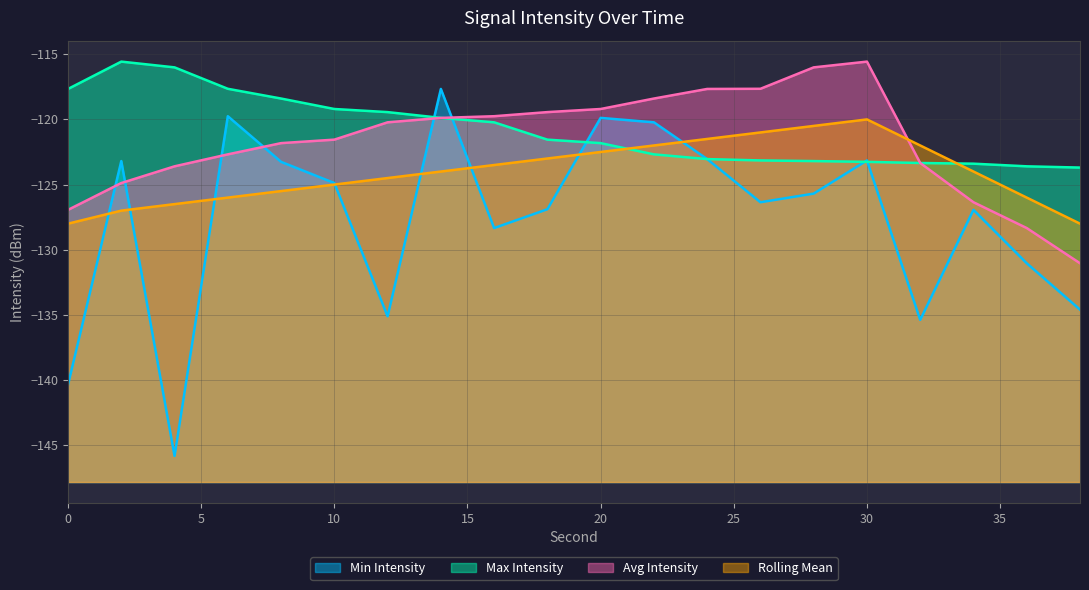

Reading right to left, extract all data points from this chart.

Min Intensity: 38=-134.6	36=-131.0	34=-126.9	32=-135.4	30=-123.1	28=-125.7	26=-126.4	24=-123.0	22=-120.2	20=-119.9	18=-126.9	16=-128.3	14=-117.7	12=-135.1	10=-124.9	8=-123.3	6=-119.8	4=-145.8	2=-123.2	0=-140.4
Max Intensity: 38=-123.7	36=-123.6	34=-123.4	32=-123.3	30=-123.3	28=-123.2	26=-123.1	24=-123.0	22=-122.7	20=-121.8	18=-121.6	16=-120.2	14=-119.9	12=-119.4	10=-119.2	8=-118.4	6=-117.7	4=-116.0	2=-115.6	0=-117.7
Avg Intensity: 38=-131.0	36=-128.3	34=-126.4	32=-123.3	30=-115.6	28=-116.0	26=-117.7	24=-117.7	22=-118.4	20=-119.2	18=-119.4	16=-119.8	14=-119.9	12=-120.2	10=-121.6	8=-121.8	6=-122.7	4=-123.6	2=-124.9	0=-126.9
Rolling Mean: 38=-128.0	36=-126.0	34=-124.0	32=-122.0	30=-120.0	28=-120.5	26=-121.0	24=-121.5	22=-122.0	20=-122.5	18=-123.0	16=-123.5	14=-124.0	12=-124.5	10=-125.0	8=-125.5	6=-126.0	4=-126.5	2=-127.0	0=-128.0